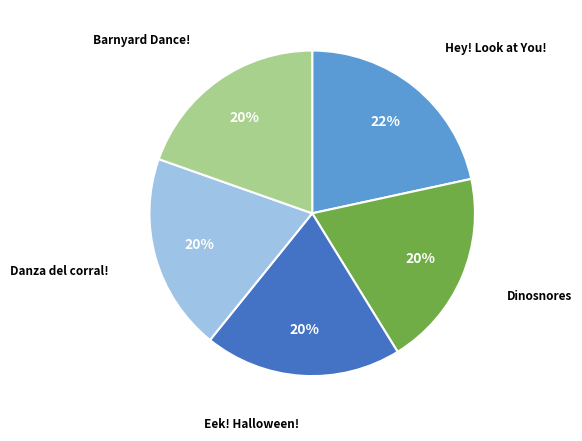

Is there a majority slice in this chart?

No